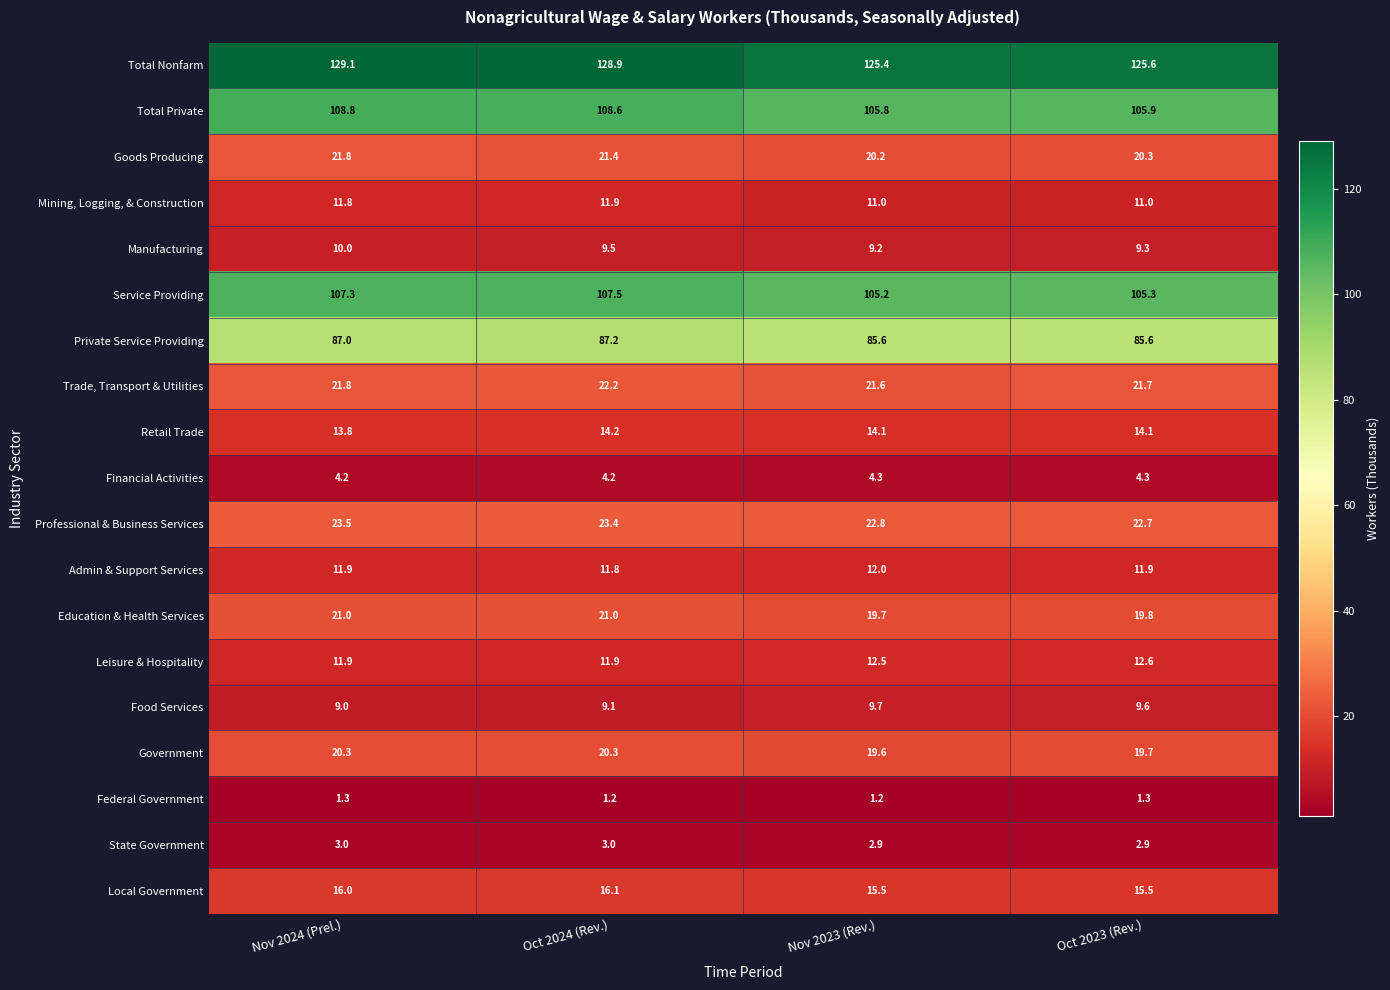

What is the difference between the maximum and second lowest values in the Professional & Business Services series?

0.7